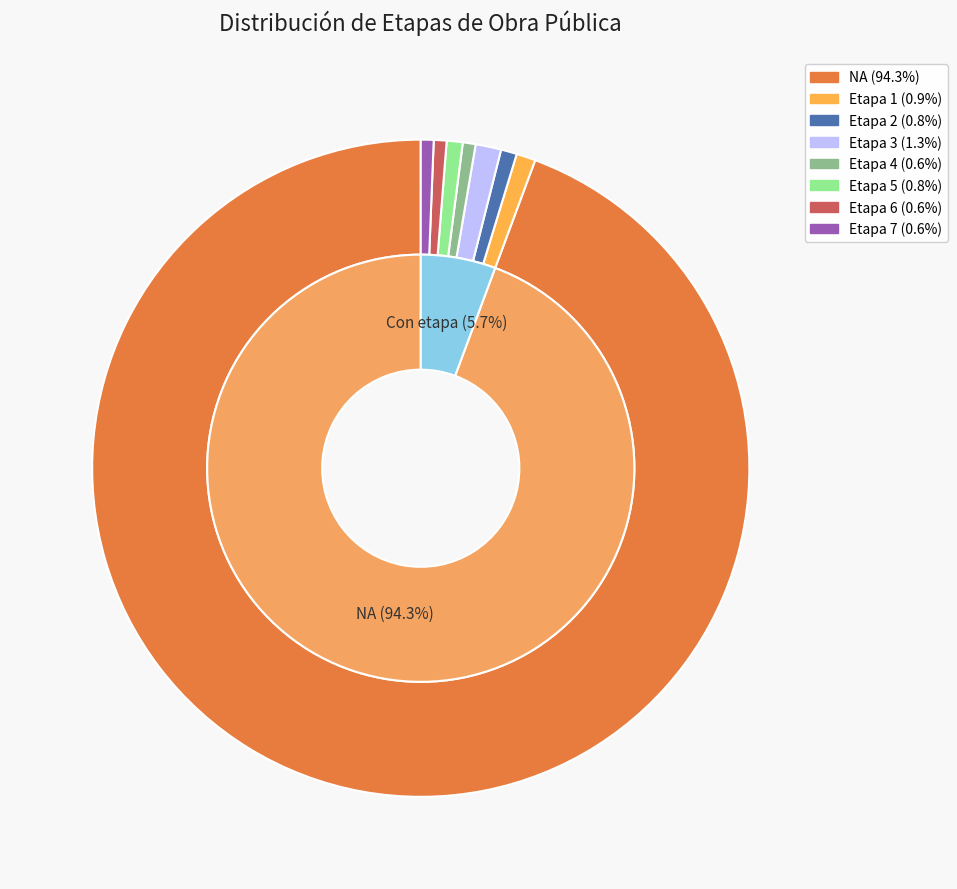

What is the change in value from NA to Etapa 4?

-596